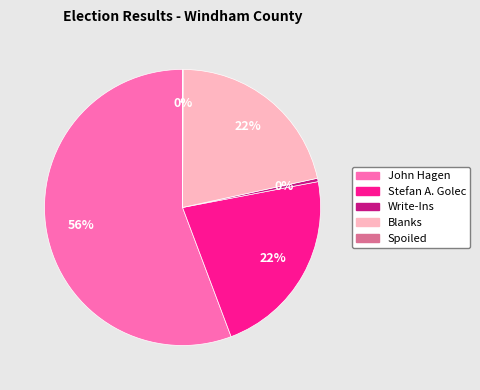

Which category has the biggest portion of the pie?

John Hagen